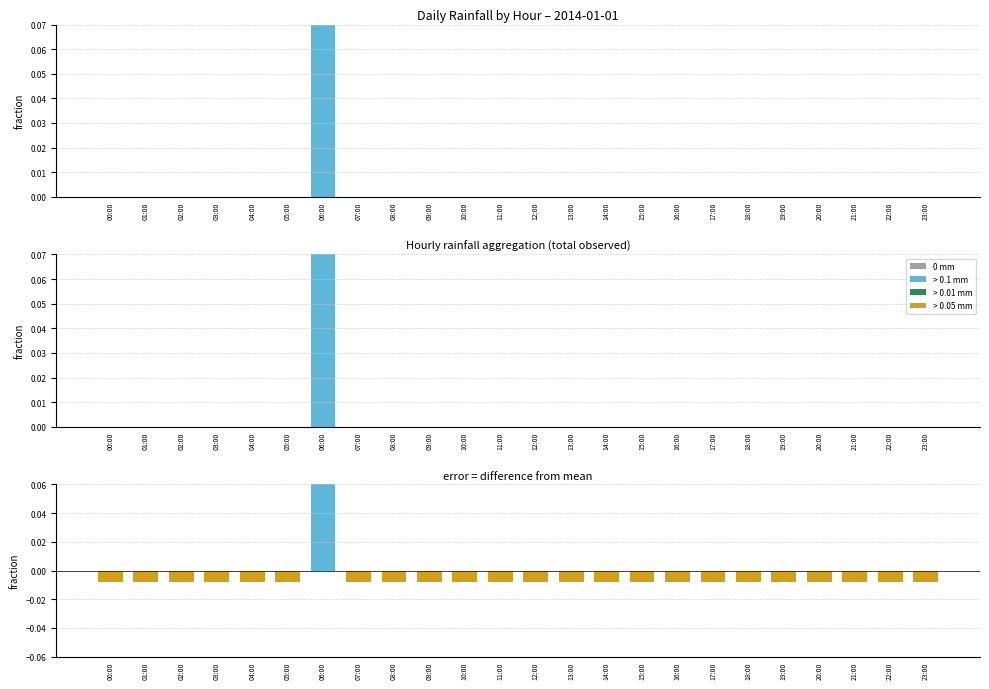

How many values in rain are above zero?

1